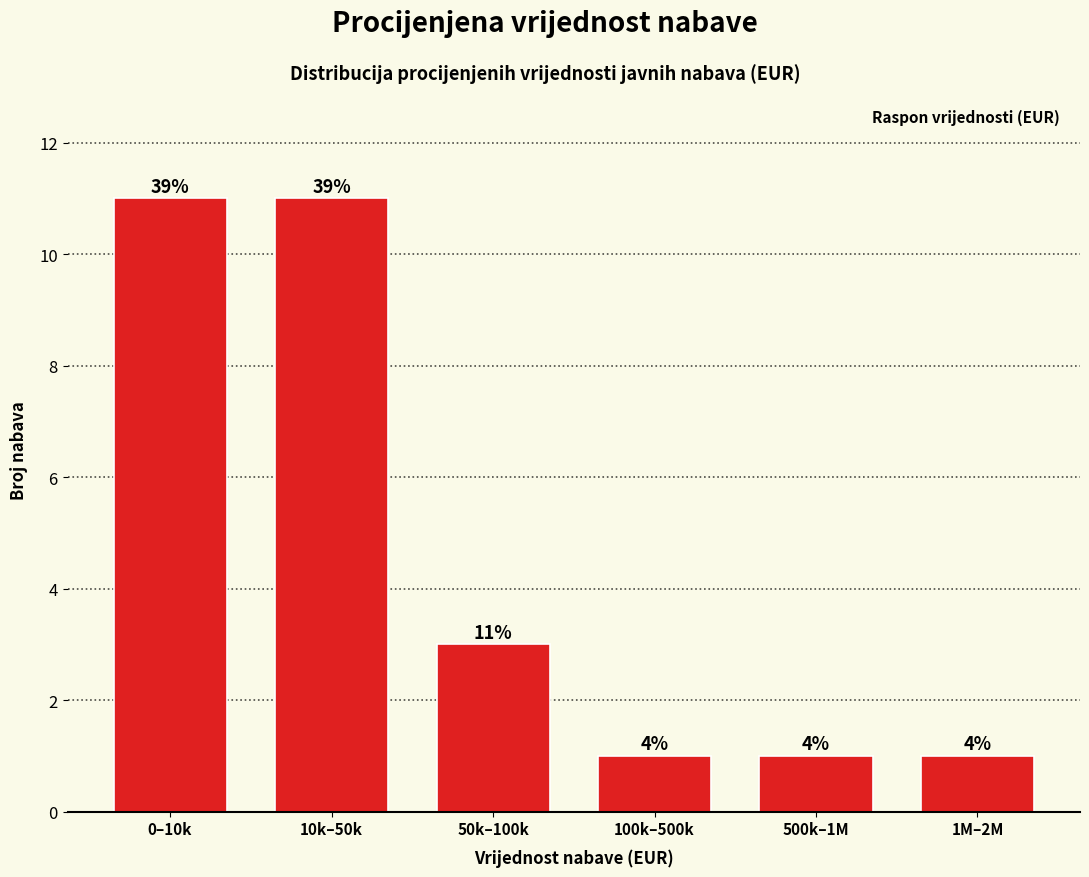

Does the chart contain any negative values?

No